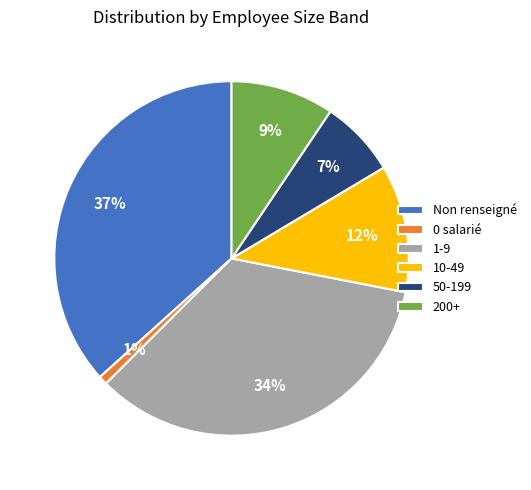

To the nearest percent, what portion does 0 salarié represent?

1%